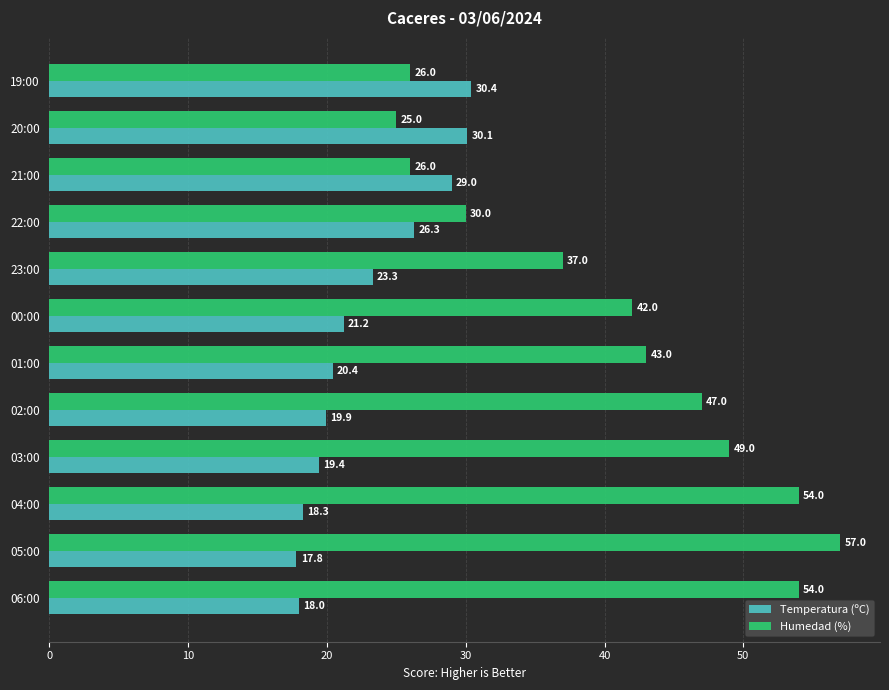

The Humedad (%) series shows 57.0 at 05:00. True or false?

True